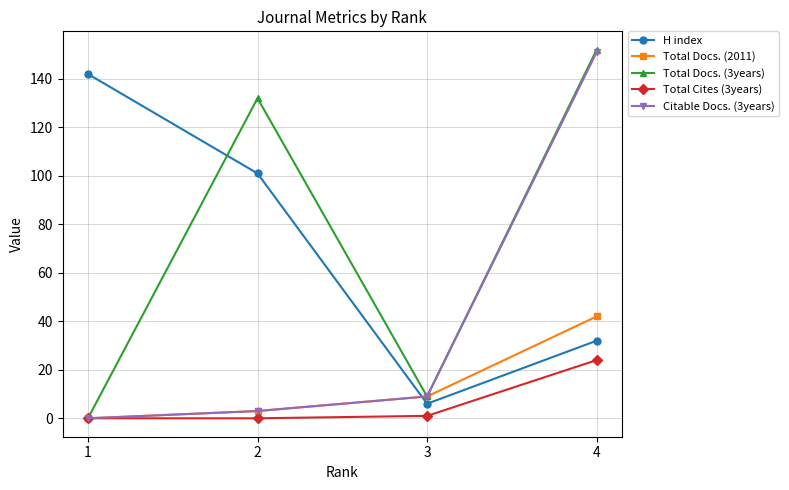

After their last crossing, which series has the higher values: H index or Citable Docs. (3years)?

Citable Docs. (3years)